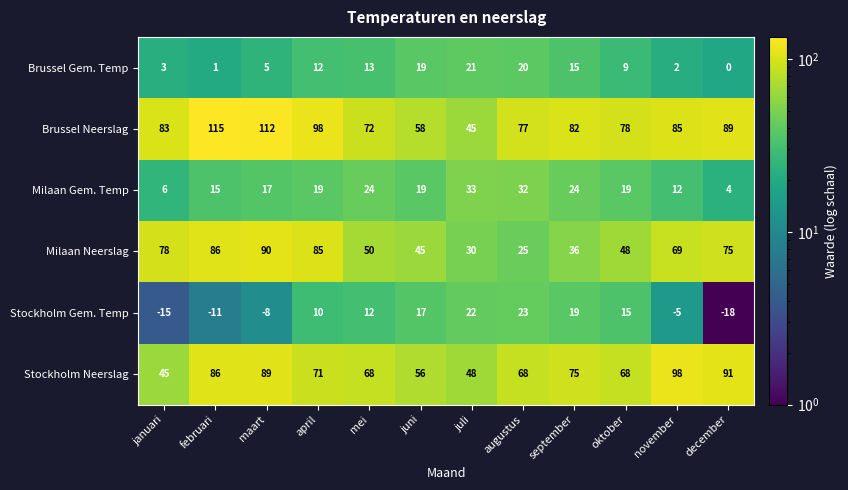

Read the Milaan Gem. Temp value at mei.

24